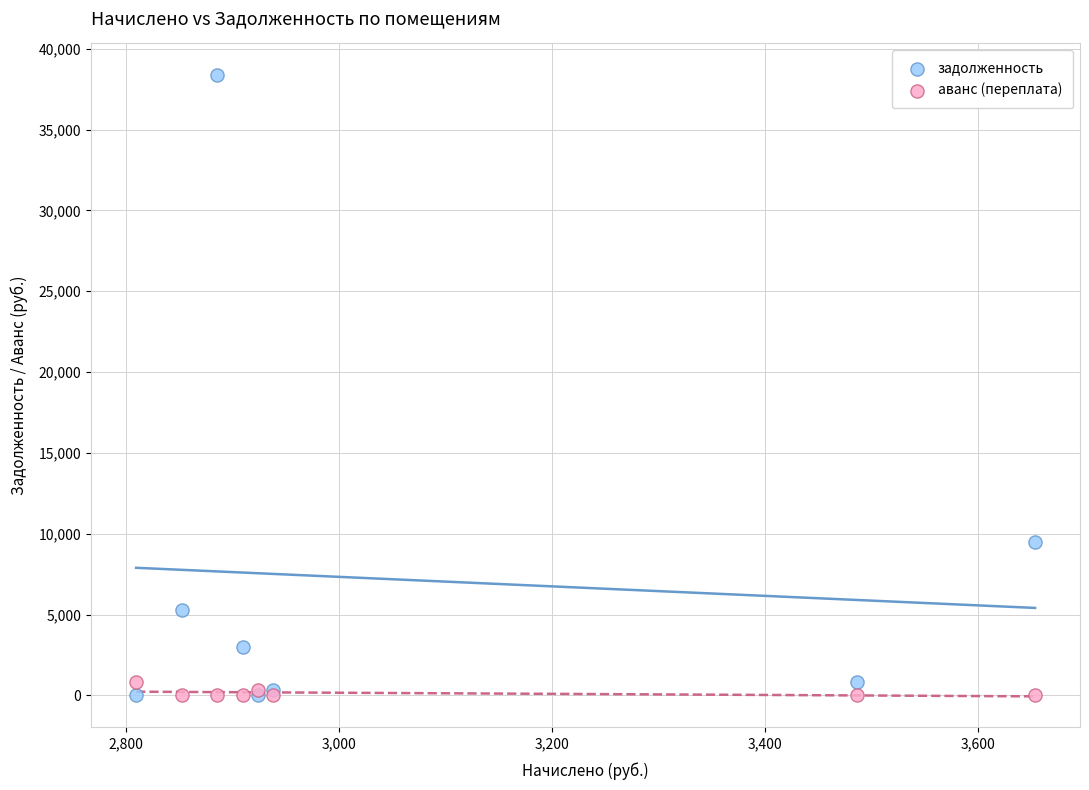

Across all series, what Y value is closest to 19202?

9515.2